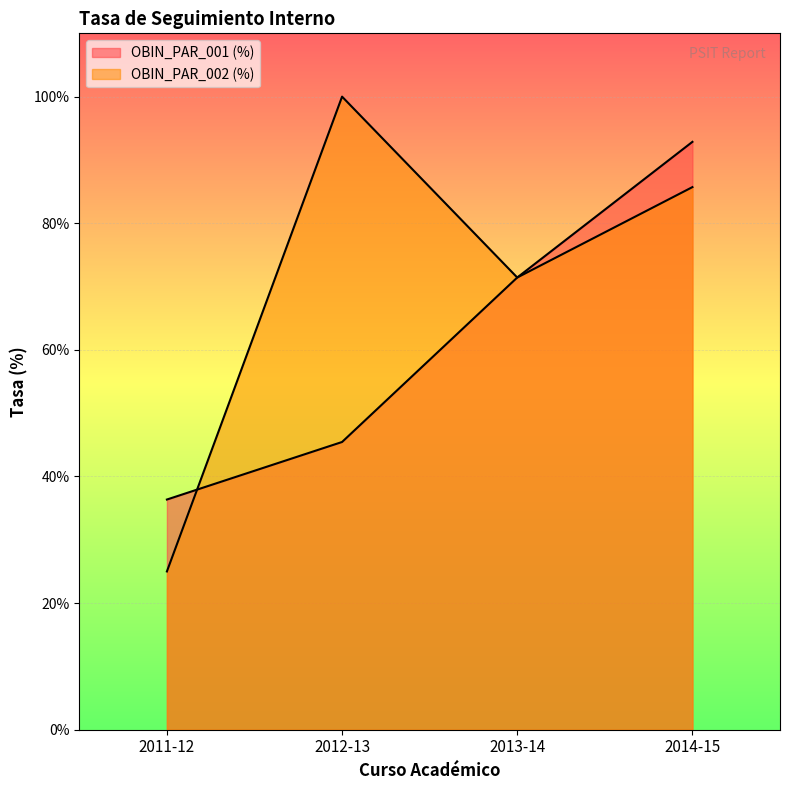

What are all the series names shown in the legend?

OBIN_PAR_001 (%), OBIN_PAR_002 (%)